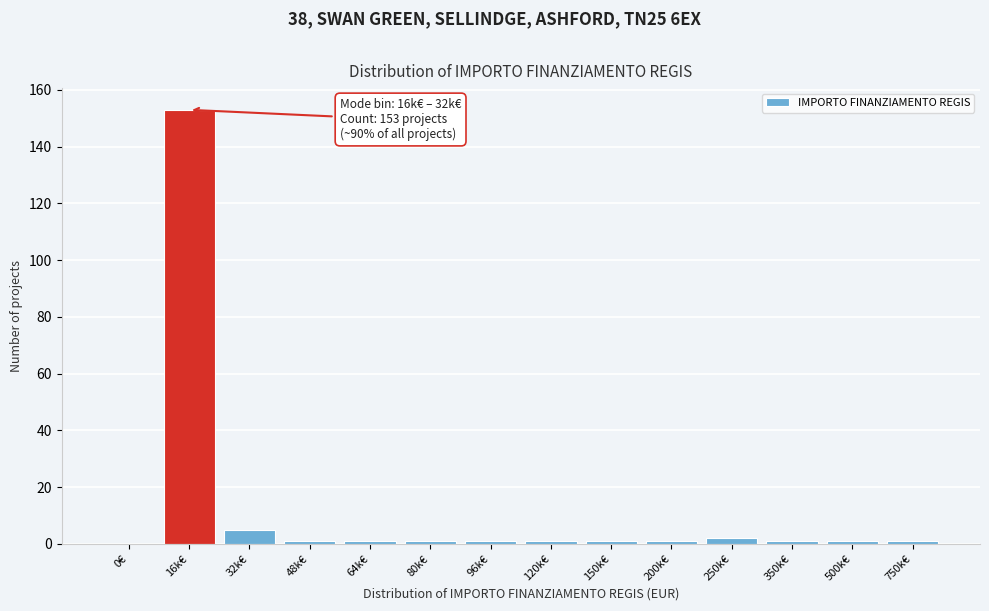

Reading left to right, list all the values displayed in this chart.

0€=0	16k€=153	32k€=5	48k€=1	64k€=1	80k€=1	96k€=1	120k€=1	150k€=1	200k€=1	250k€=2	350k€=1	500k€=1	750k€=1